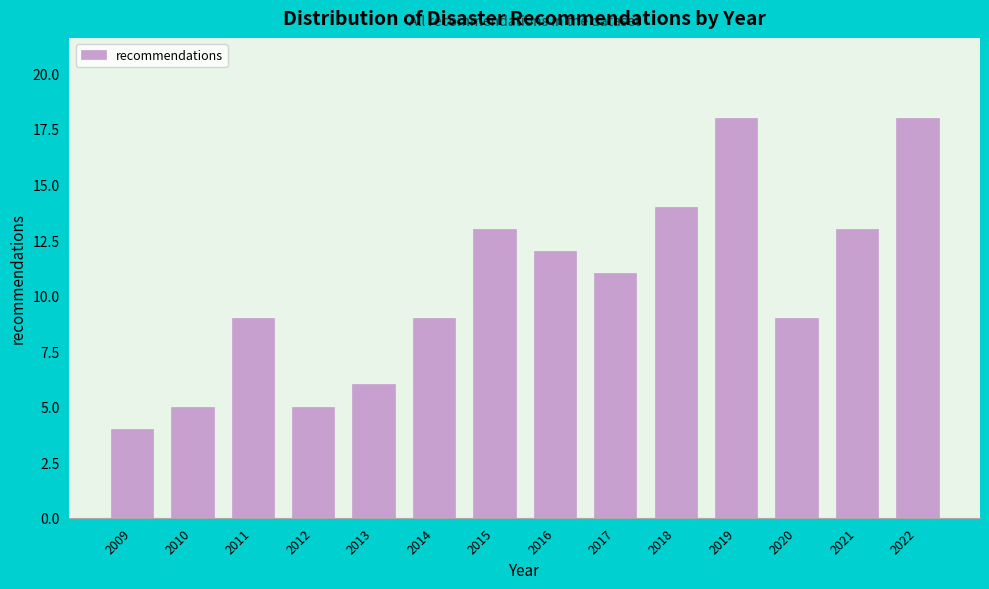

Reading left to right, transcribe all the data shown in this chart.

4	5	9	5	6	9	13	12	11	14	18	9	13	18